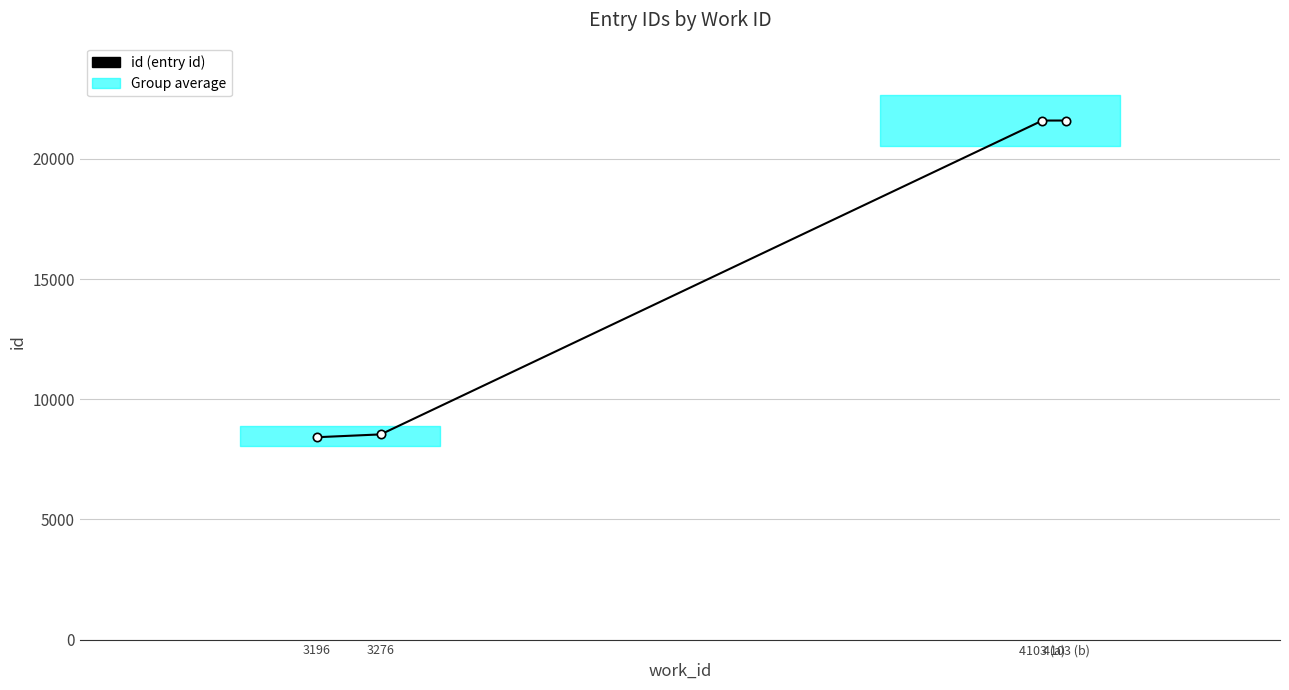

At which category does the chart reach its minimum across all series?

3196